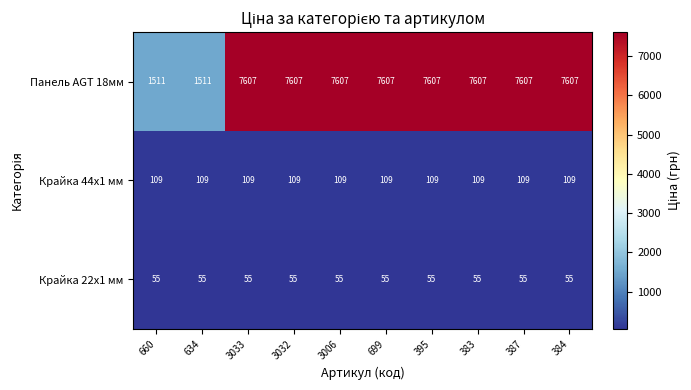

What is the total value across all series at 3006?

7771